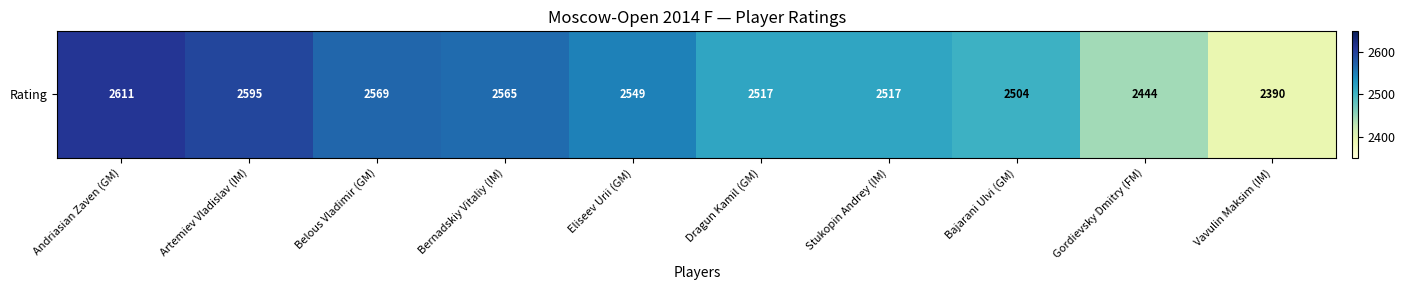

Approximately how many times larger is the value at Gordievsky Dmitry (FM) compared to Eliseev Urii (GM)?

1.0